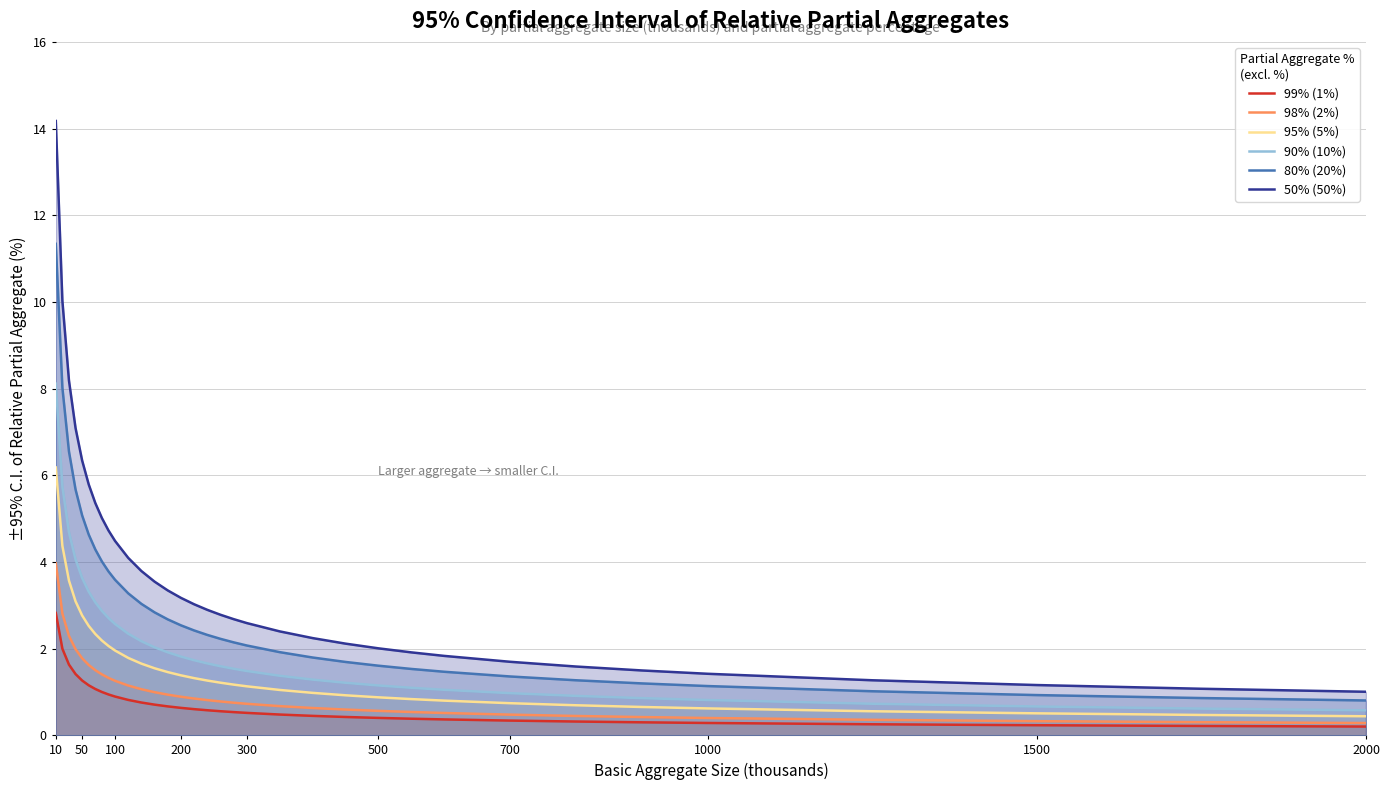

True or false: 90% (10%) has more than 2 interior local peaks.

False